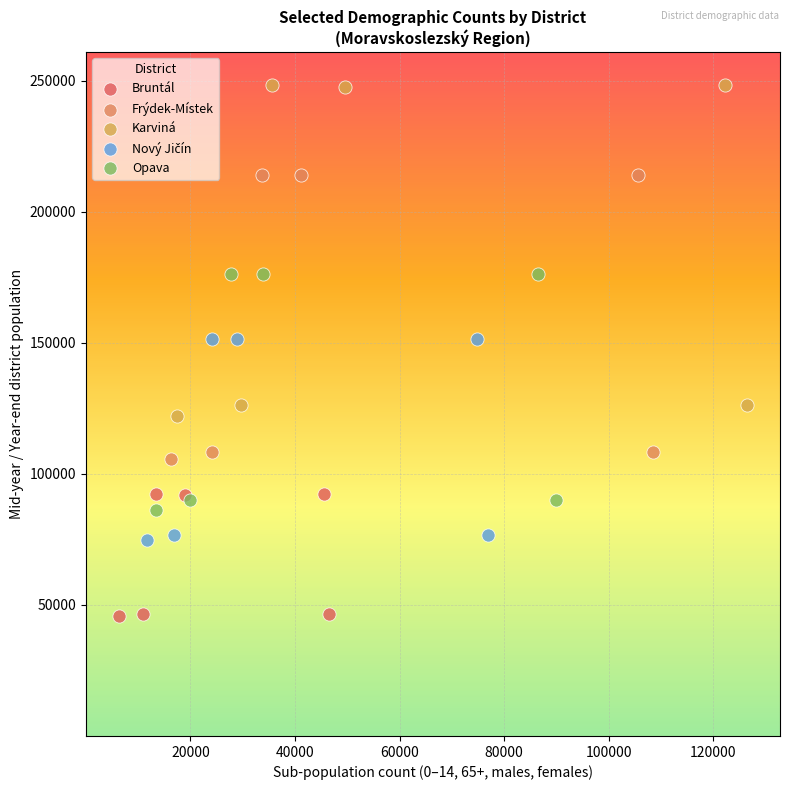

Which series has the largest Y range (max minus min)?

Karviná